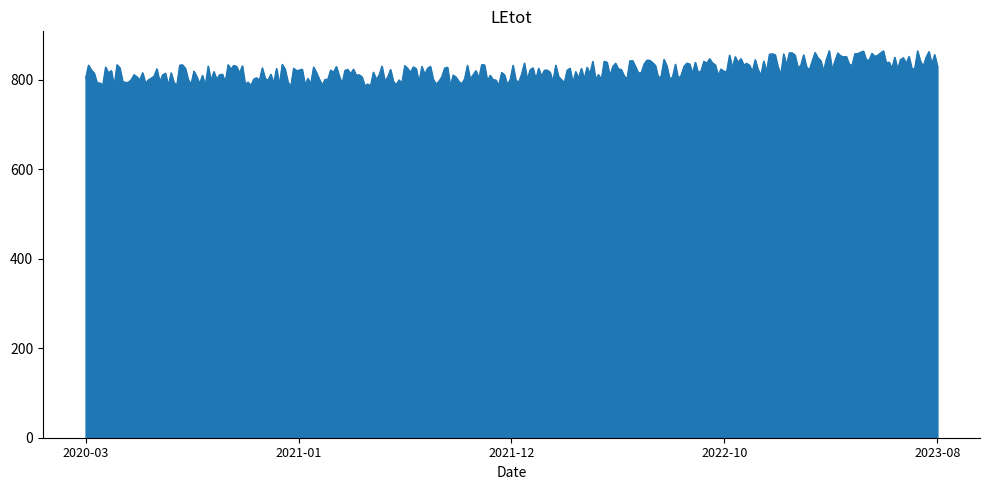

How many lines are shown in the chart?

1